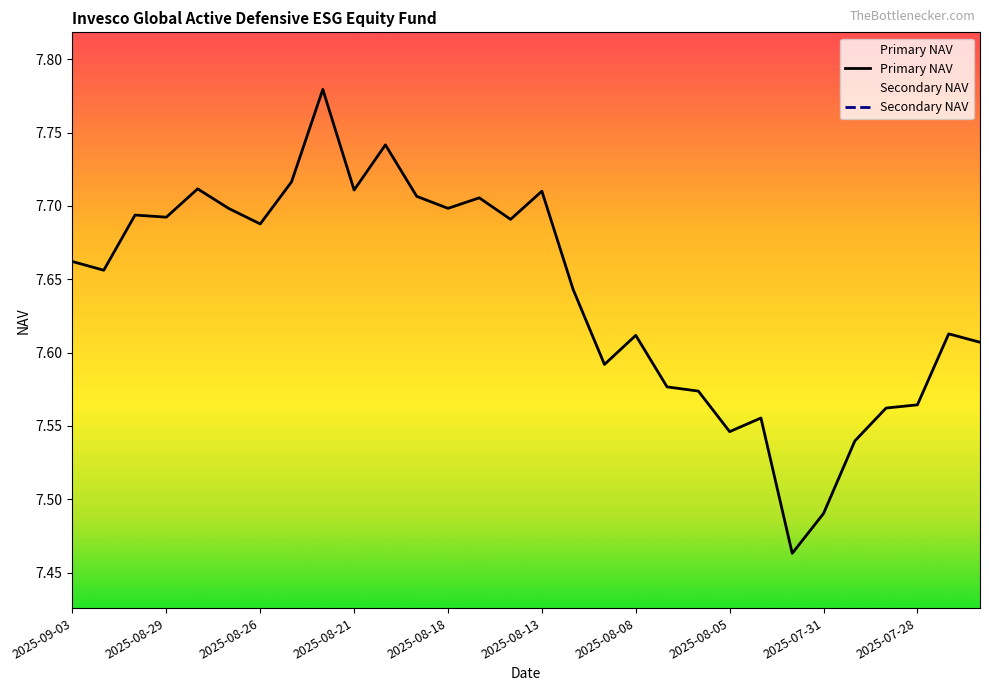

Where is the first local minimum for Primary NAV?

2025-09-02